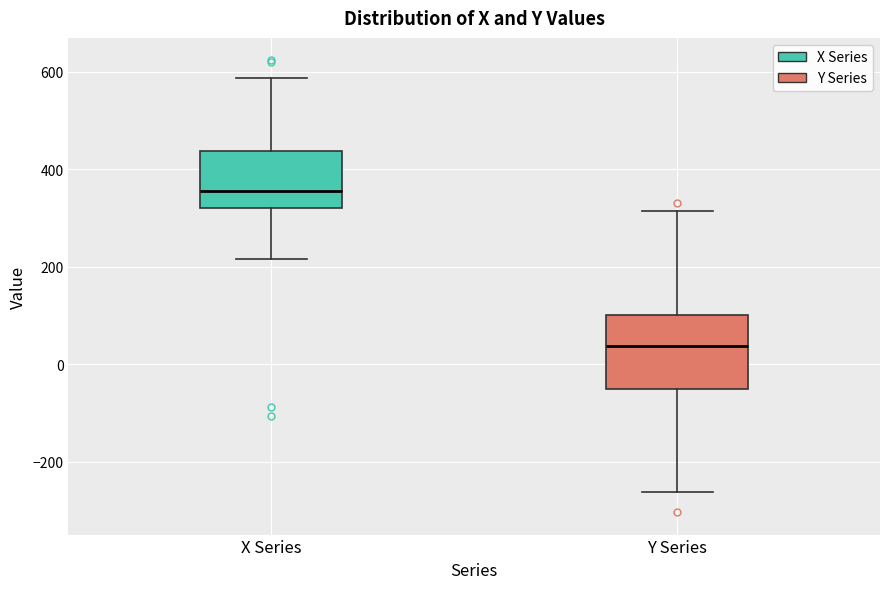

Which box has the highest median line?

X Series